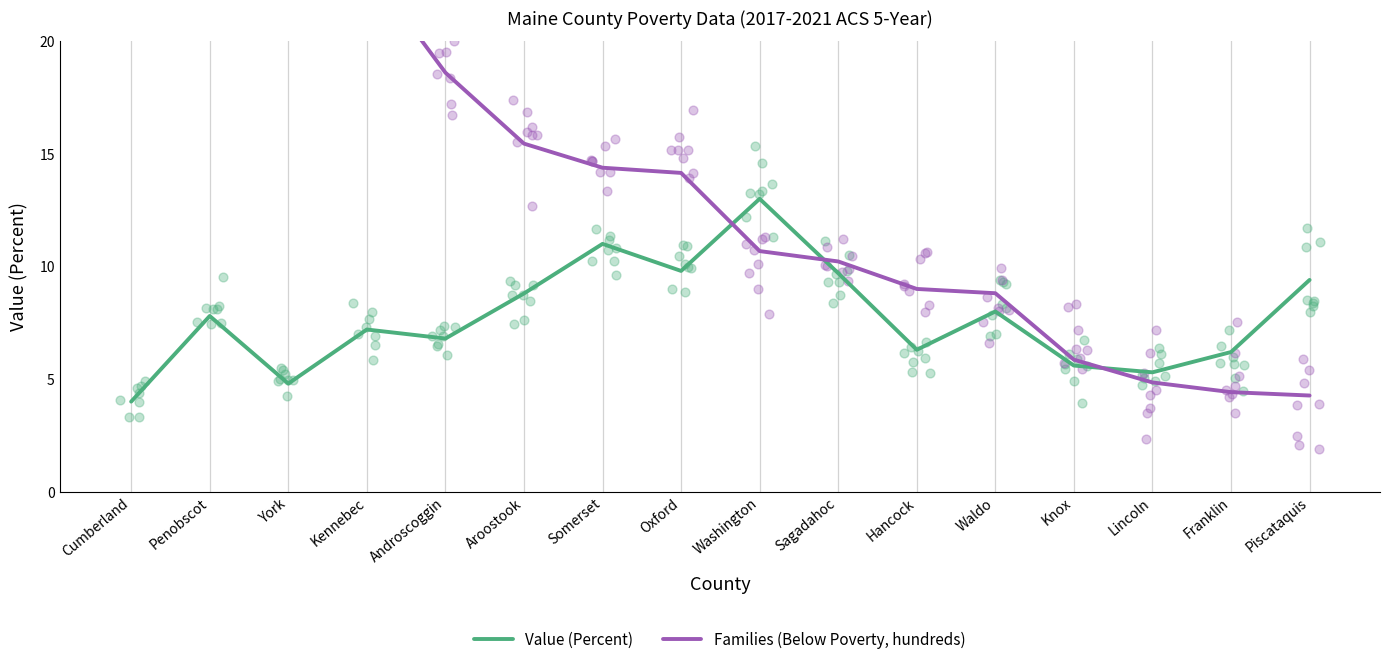

What is the total value across all series at Lincoln?

10.1